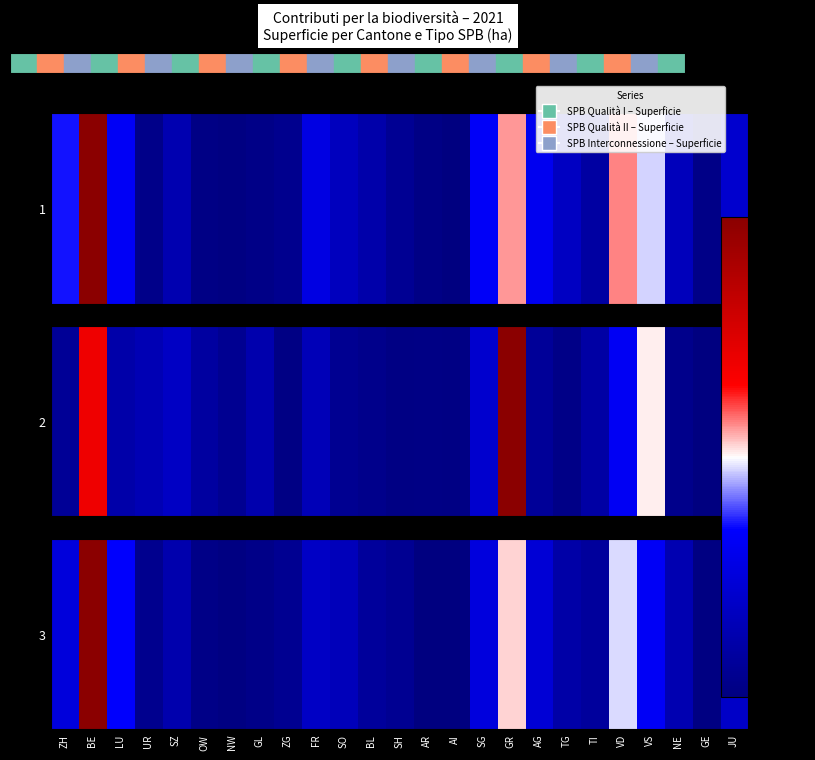

Rank the categories by value from lowest to highest.

AI, AR, GE, NW, OW, GL, UR, ZG, SH, BL, TI, TG, SZ, NE, SO, FR, JU, AG, ZH, SG, VS, LU, VD, GR, BE